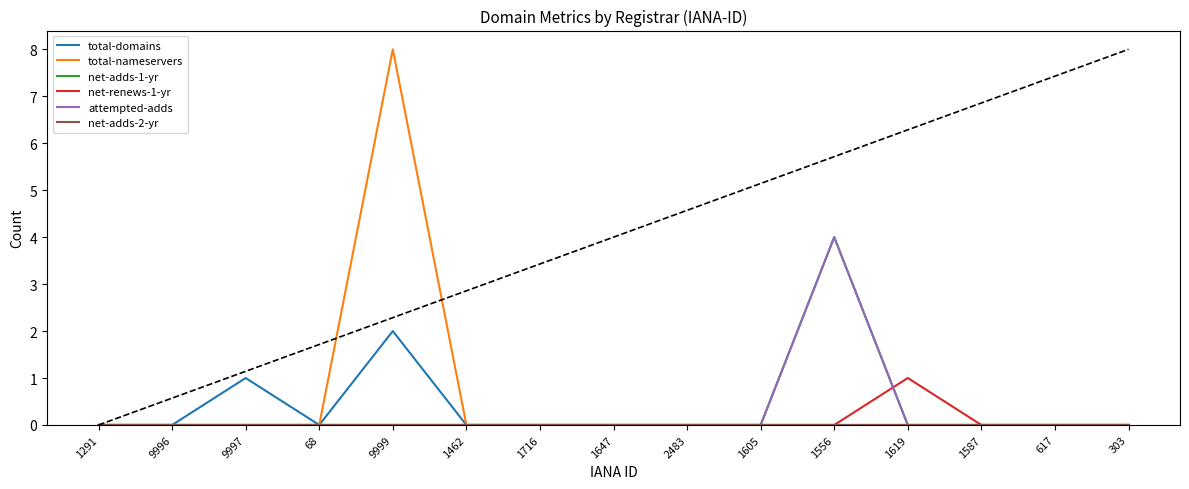

Is this an area chart (filled region under the line)?

No